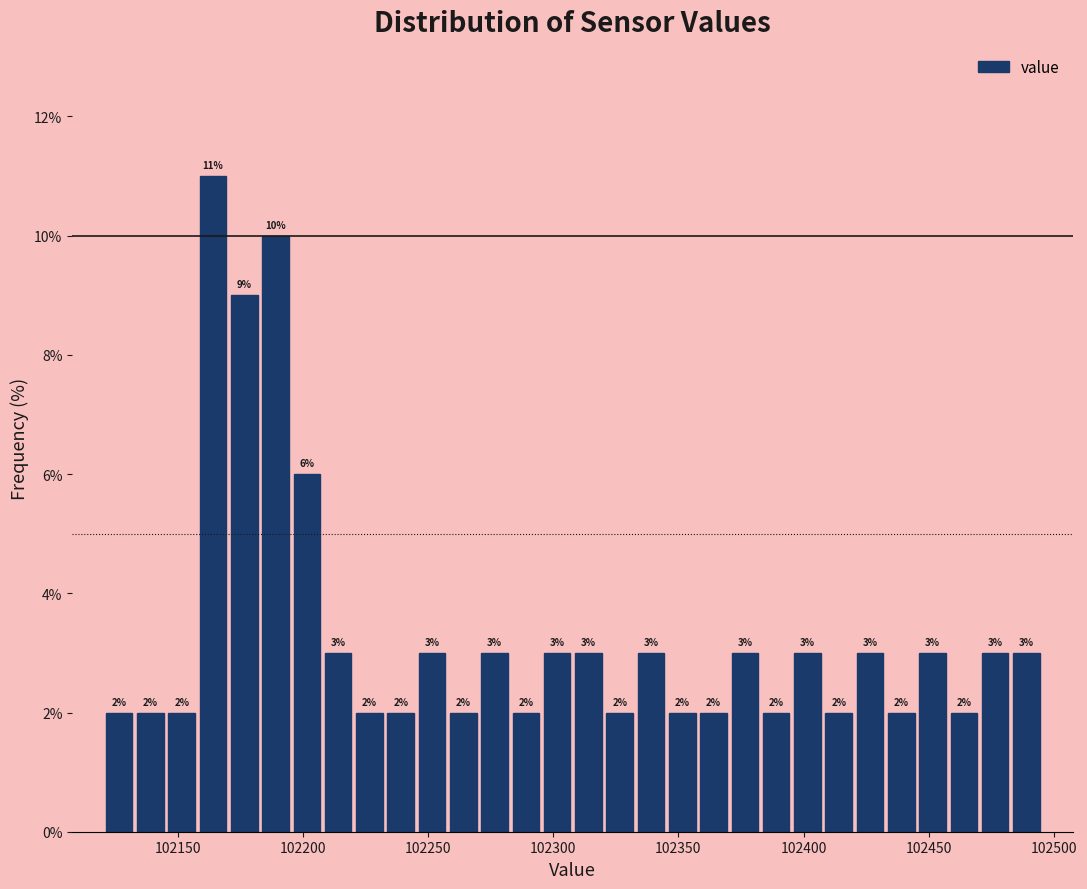

Around what value on the x-axis is the tallest bar? Give the approximate position of its centre, as read against the axis.

102165